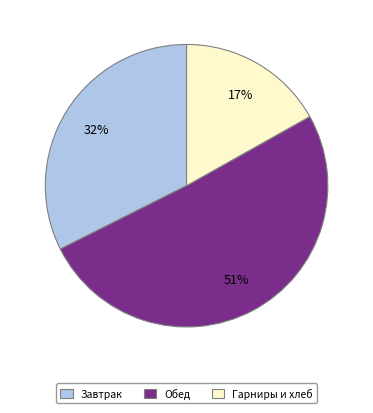

What is the ratio of the value at Гарниры и хлеб to the value at Завтрак?

0.5